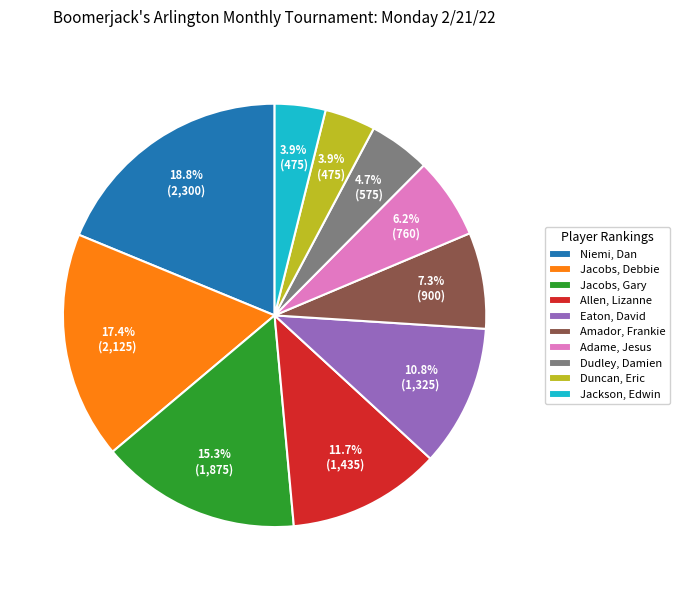

Does any single category account for the majority?

No